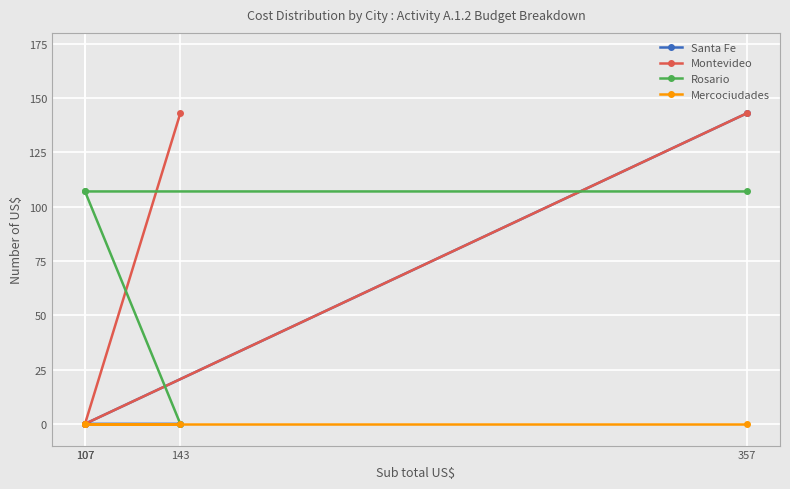

What are all the series names shown in the legend?

Santa Fe, Montevideo, Rosario, Mercociudades